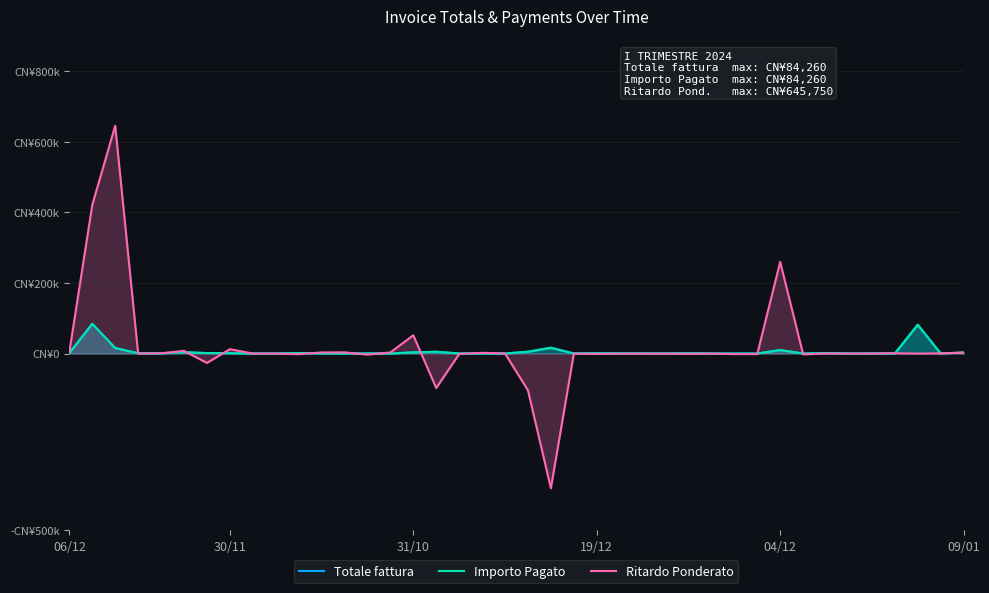

Where does the Ritardo Ponderato series first go above 0?

06/12